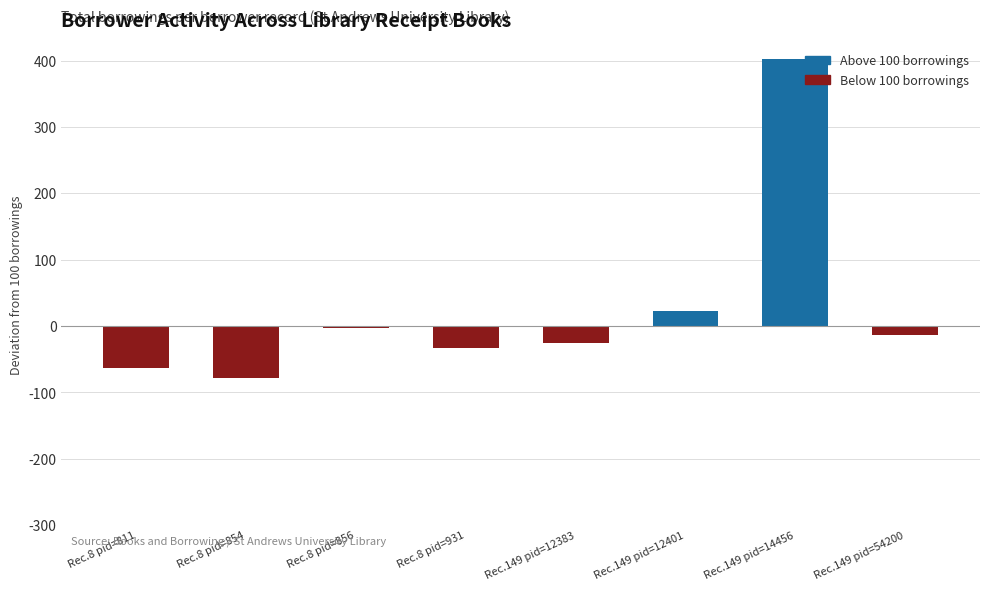

At which label does the data first exceed -14?

Rec.8 pid=856